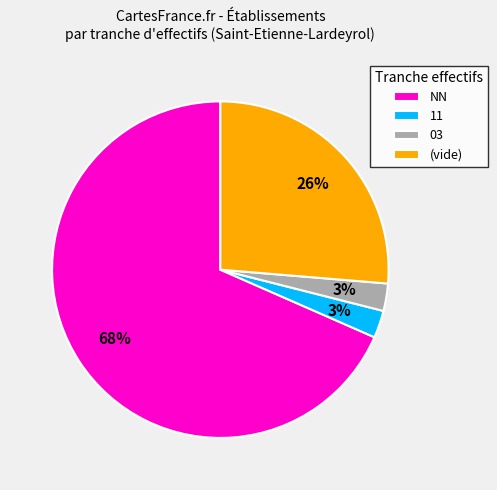

To the nearest percent, what percentage of the pie is NN?

68%